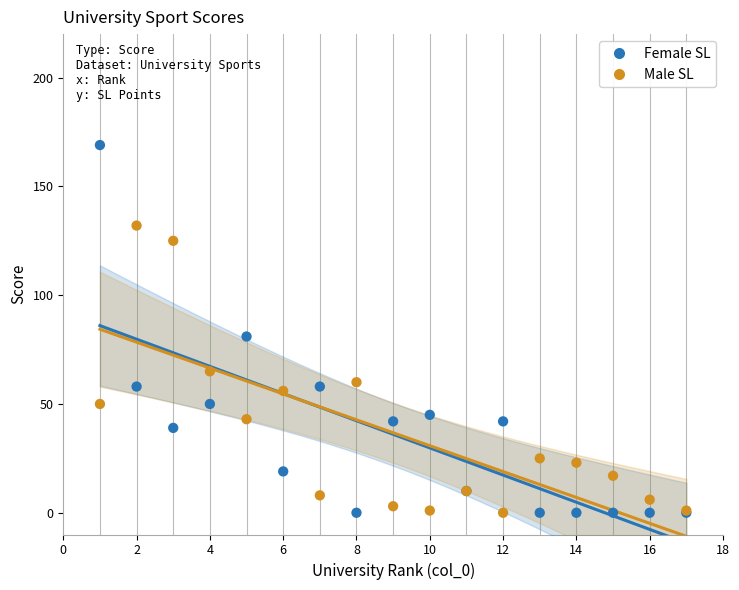

Which series contains the highest Y value?

Female SL